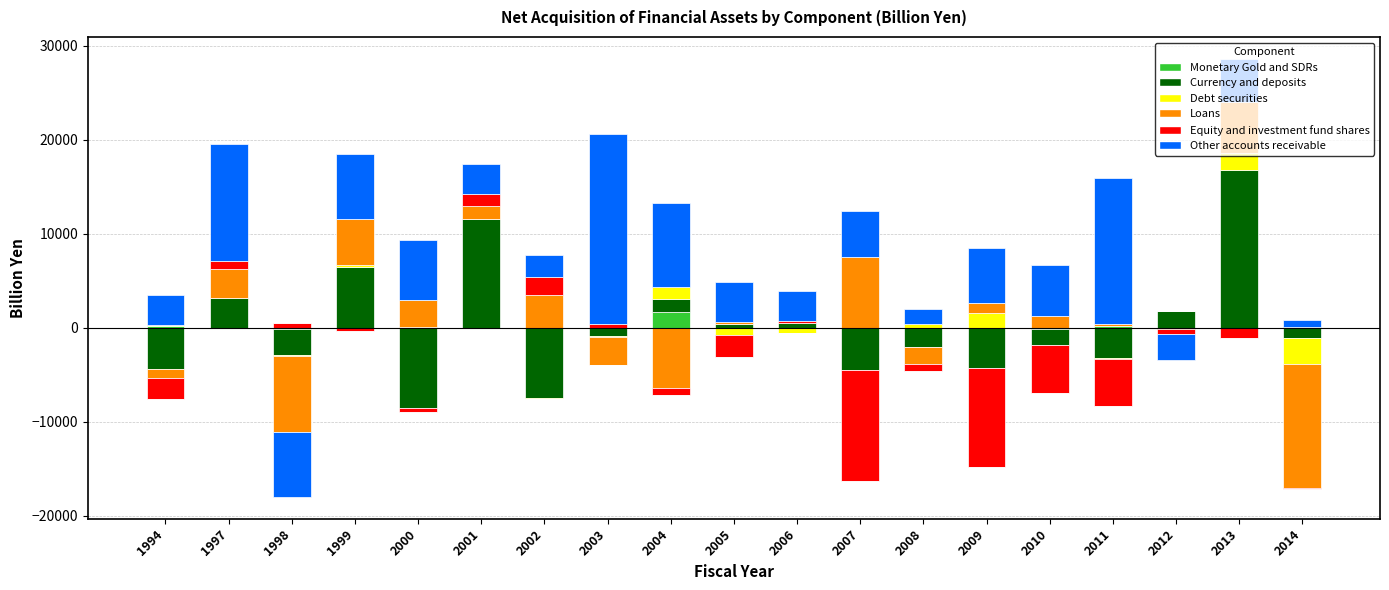

Are the bars horizontal?

No